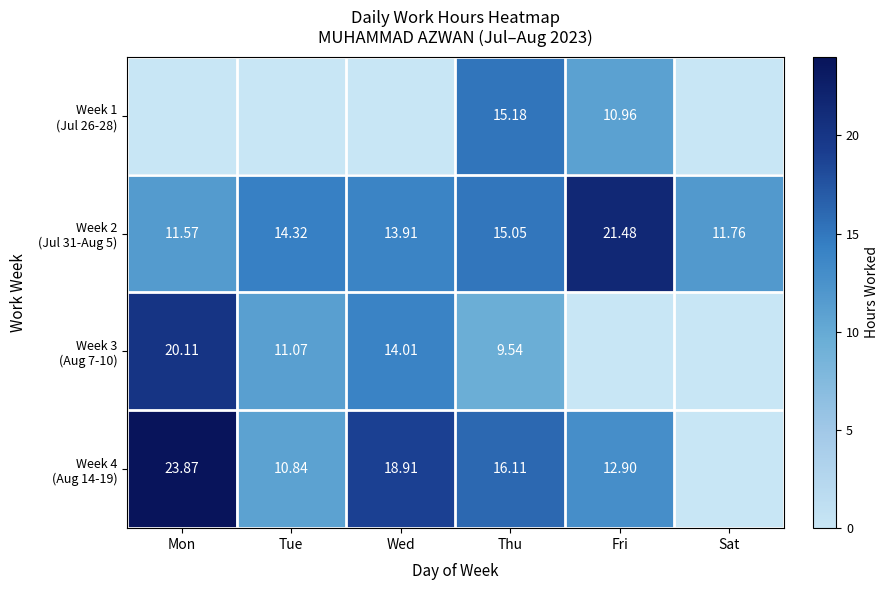

At how many categories does at least one series exceed 20?

2